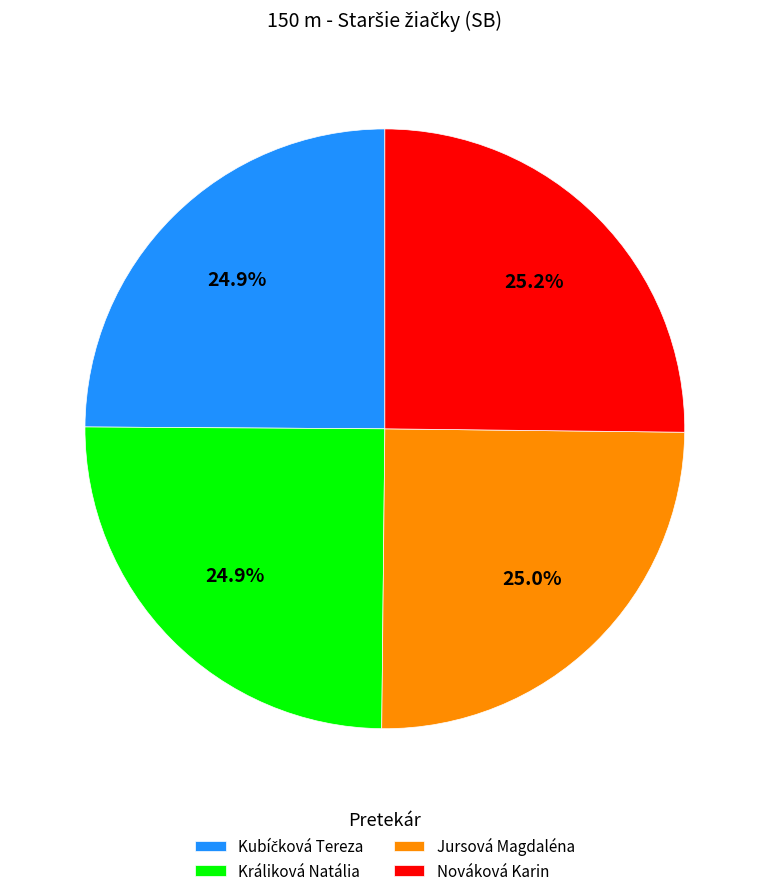

How much of the chart is everything except Nováková Karin?

74.8%